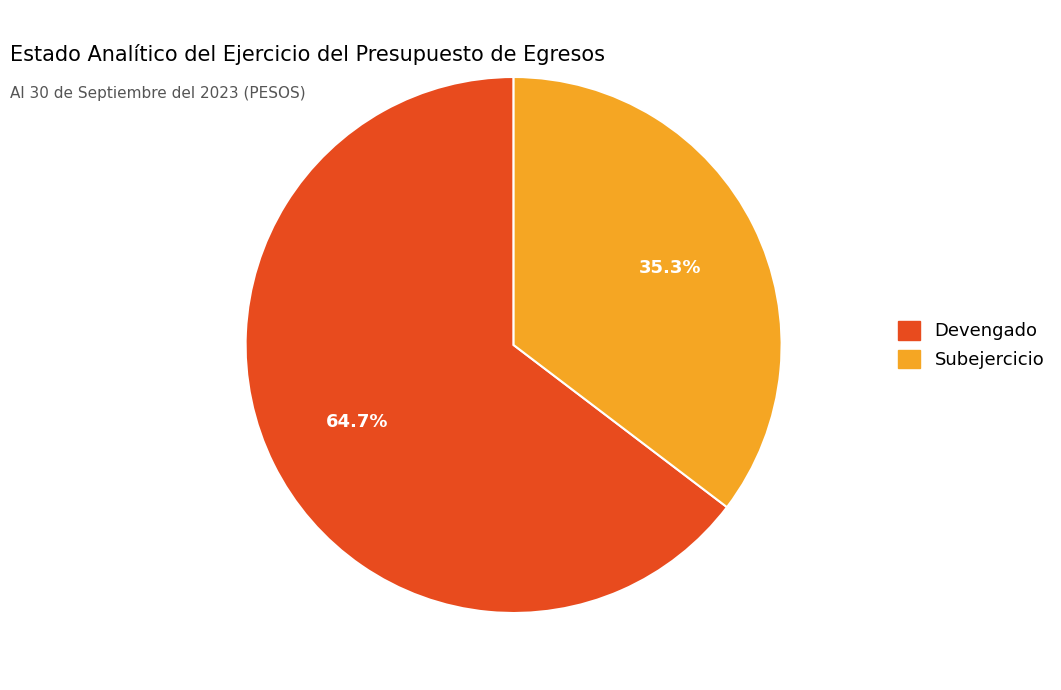

What is the smallest slice in the pie chart?

Subejercicio